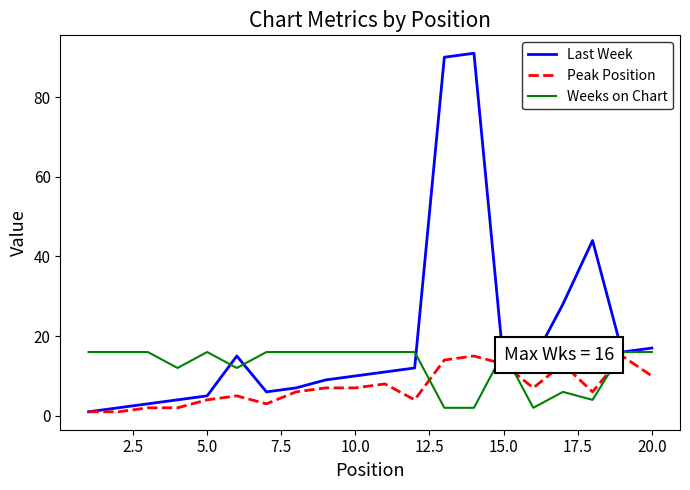

How many intersections are there between Weeks on Chart and Peak Position?

4